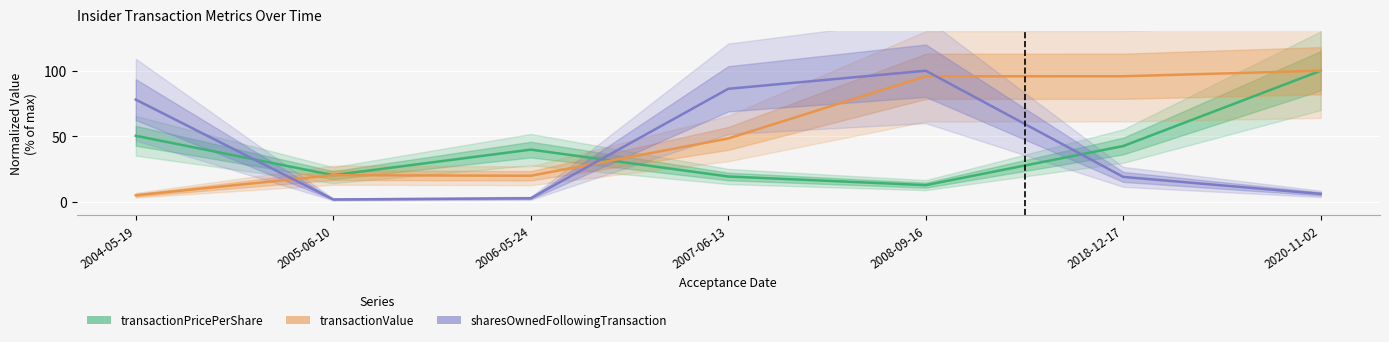

What are all the series names shown in the legend?

transactionPricePerShare, transactionValue, sharesOwnedFollowingTransaction